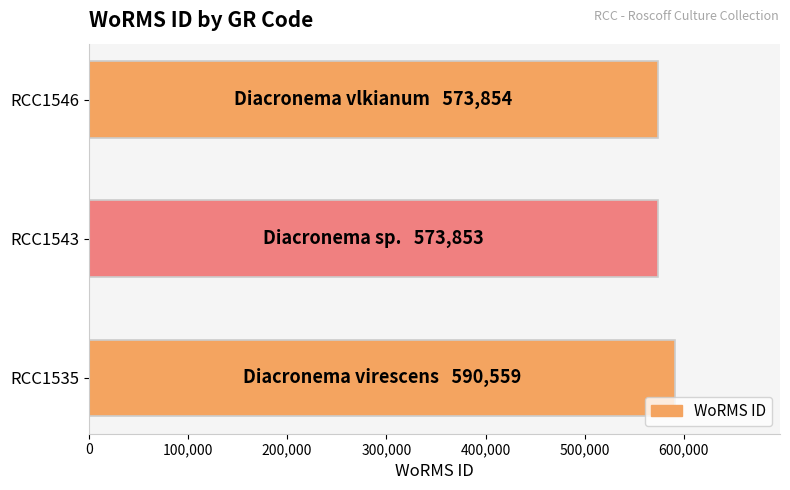

What is the ratio of the value at RCC1535 to the value at RCC1546?

1.0